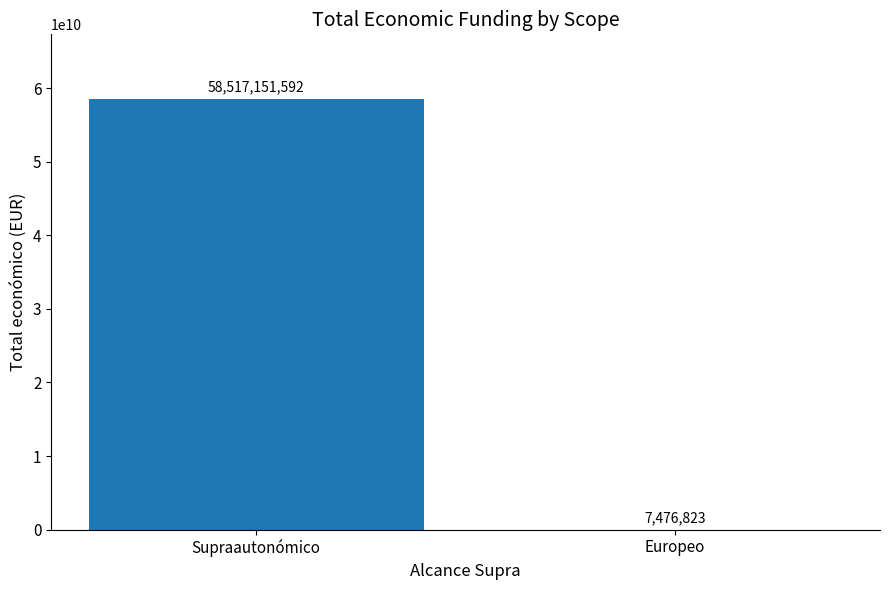

Between Supraautonómico and Europeo, which is larger?

Supraautonómico